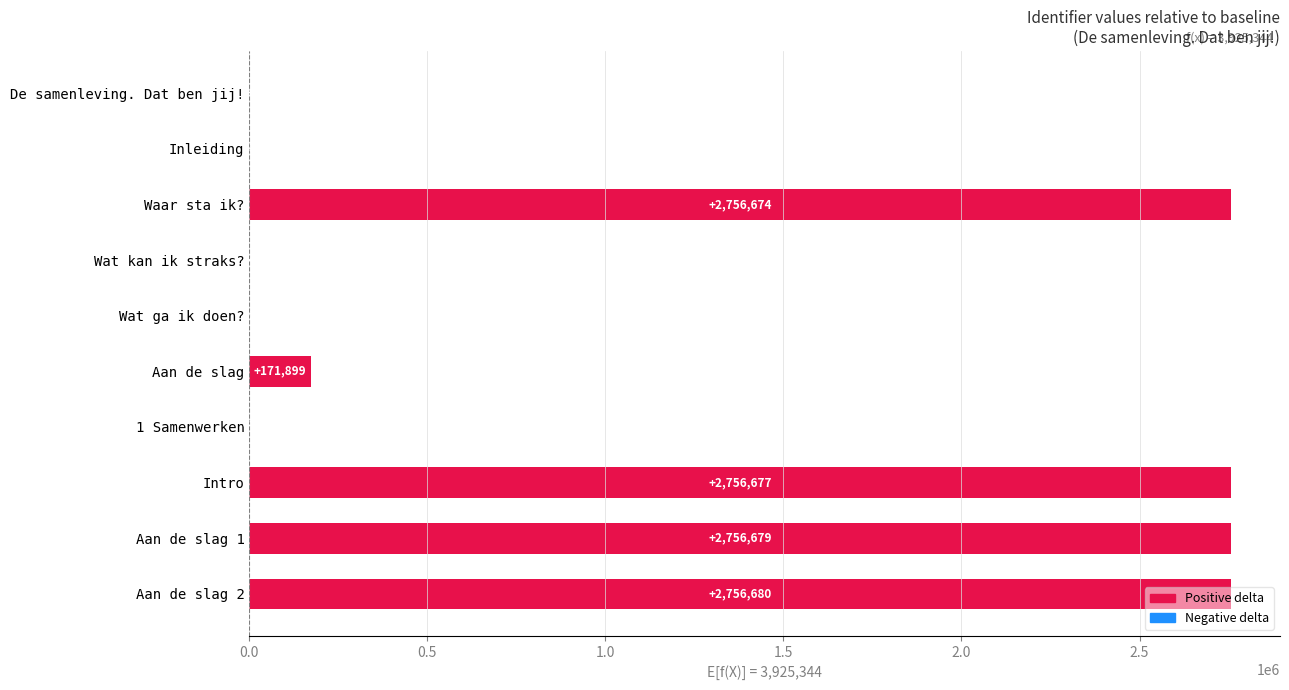

What is the greatest value displayed?

2756680